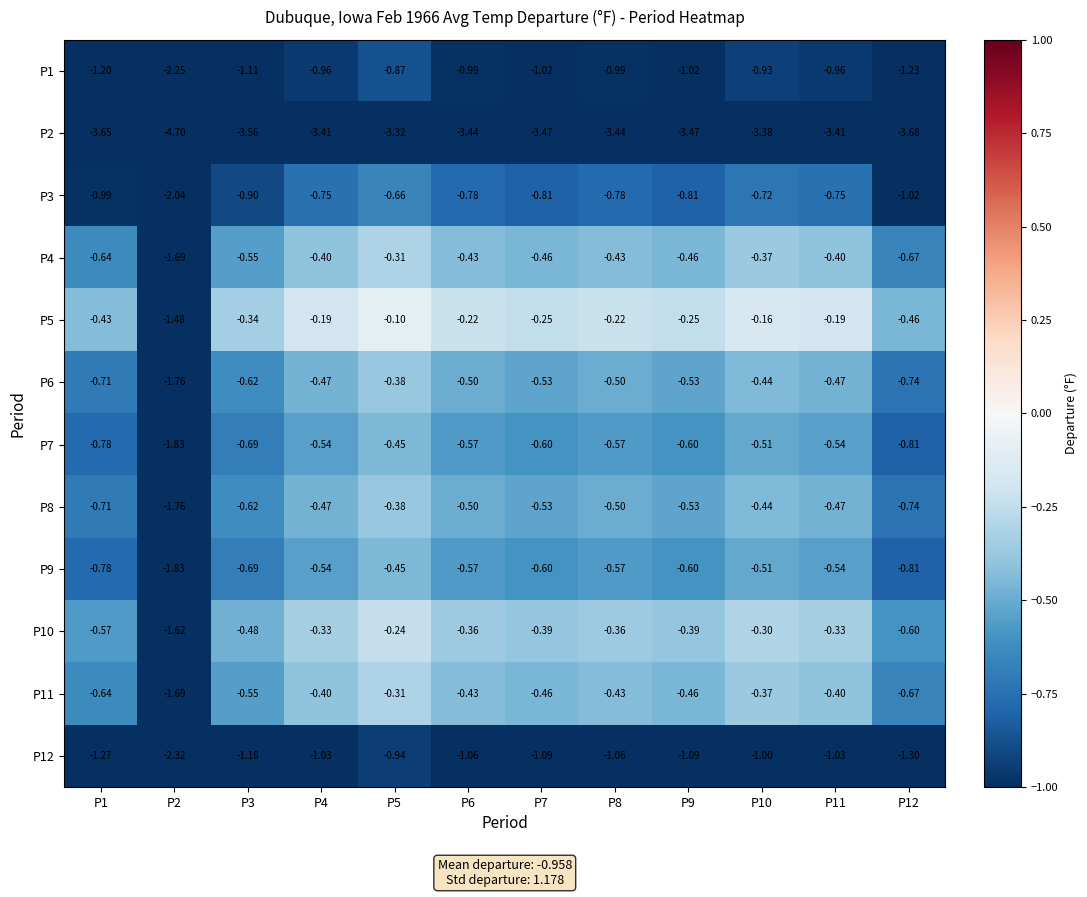

Is the value of P9 at P4 greater than the value of P3 at P7?

Yes